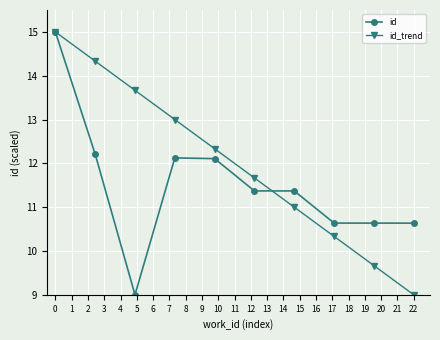

What is the minimum value for id_trend?

9.0